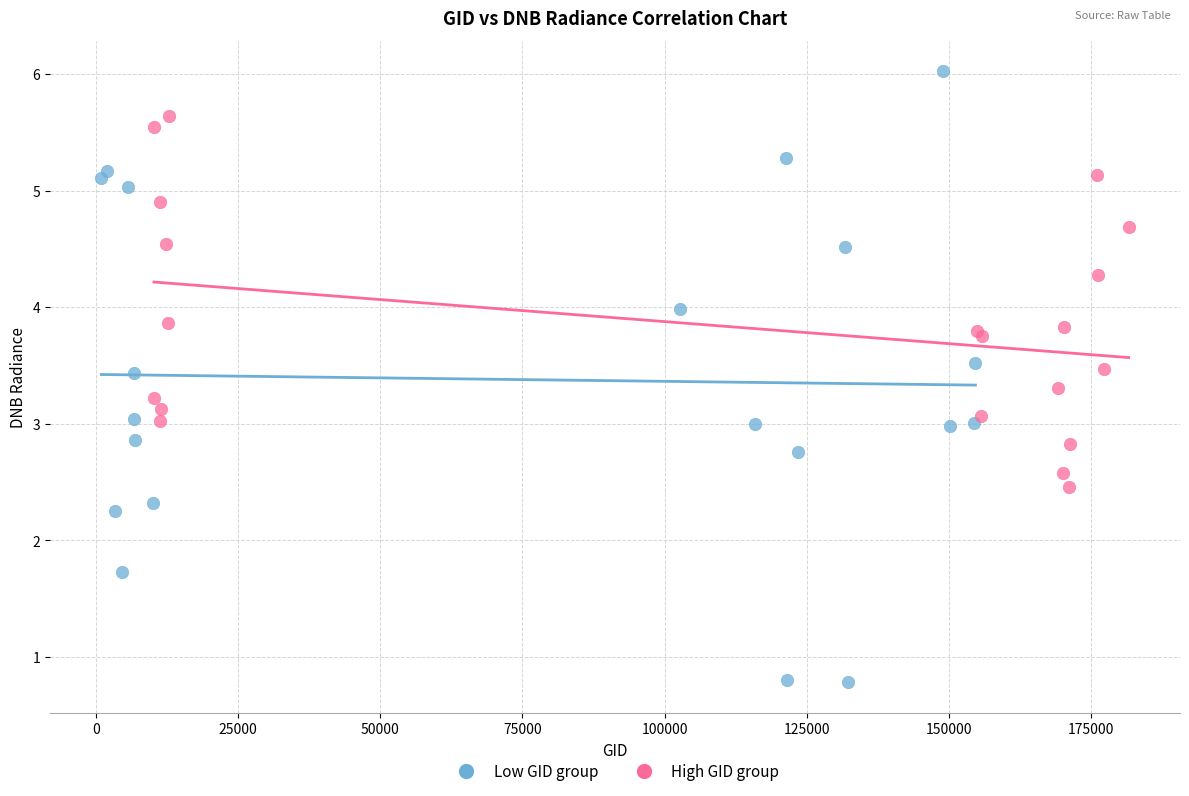

Which series has the largest Y range (max minus min)?

Low GID group